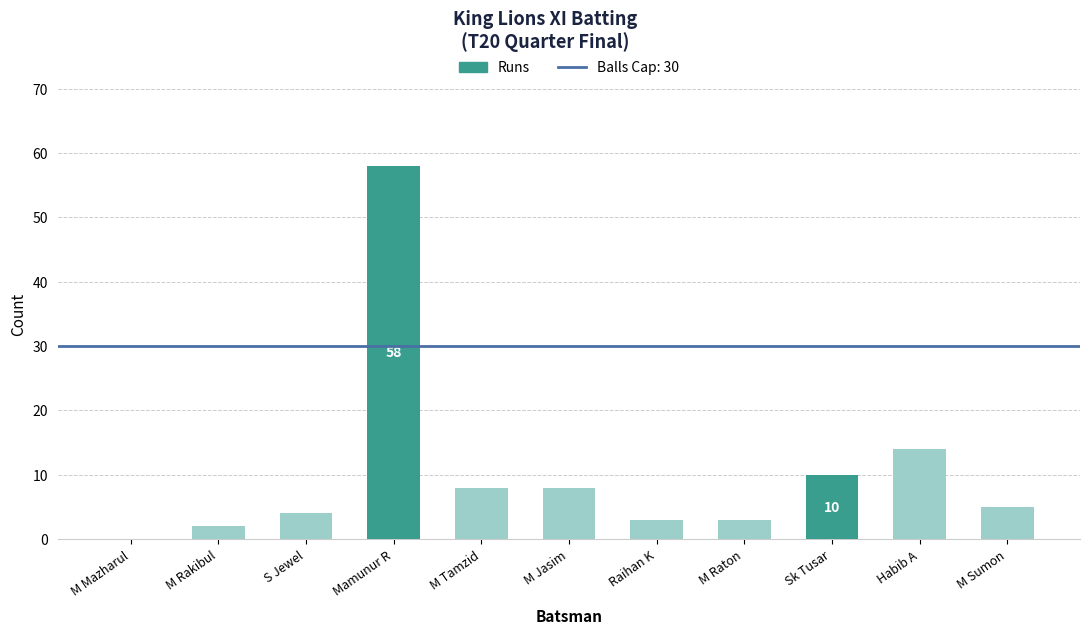

What position from the right is Sk Tusar?

3